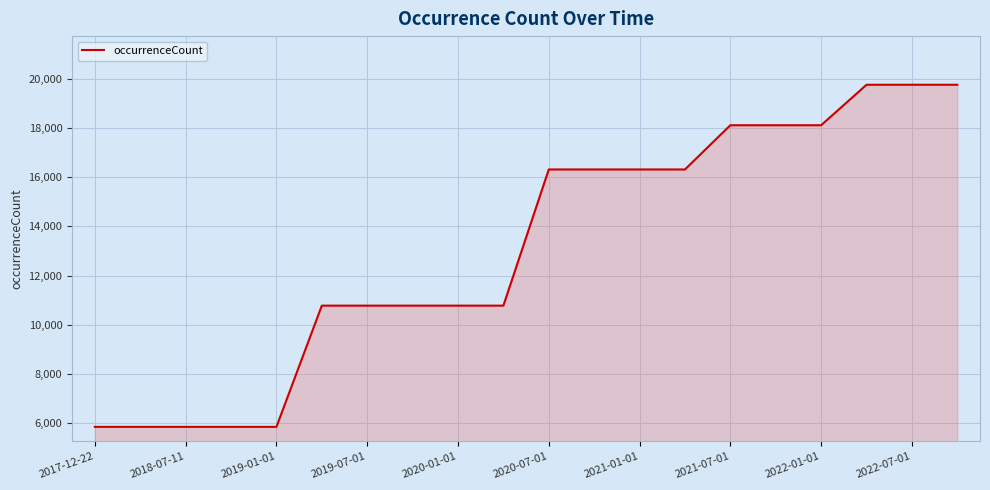

What is the difference between the maximum and minimum values?

13893